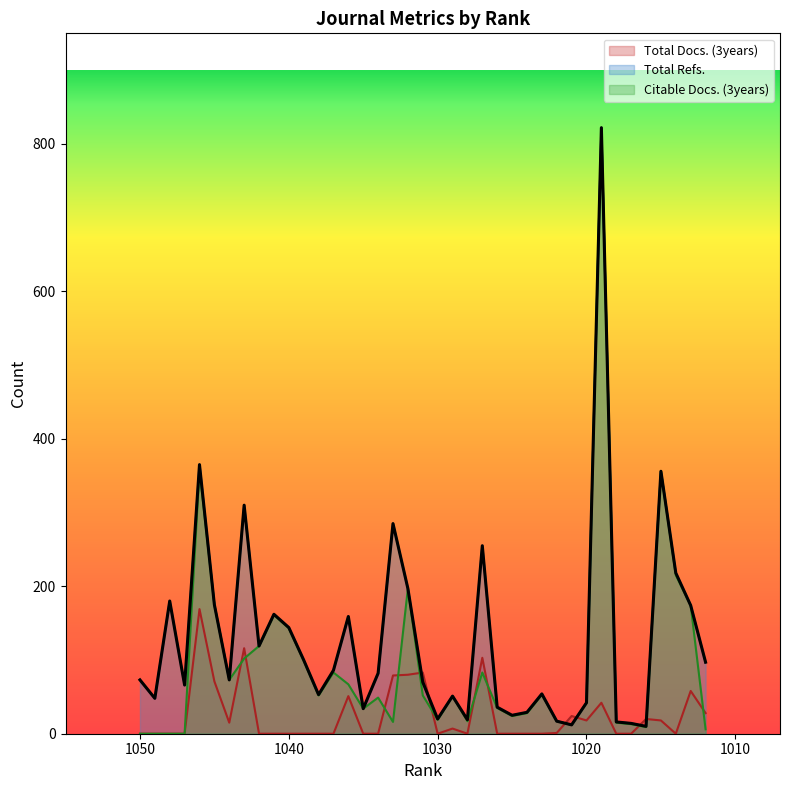

Which has a higher value, 1036 or 1022?

1036